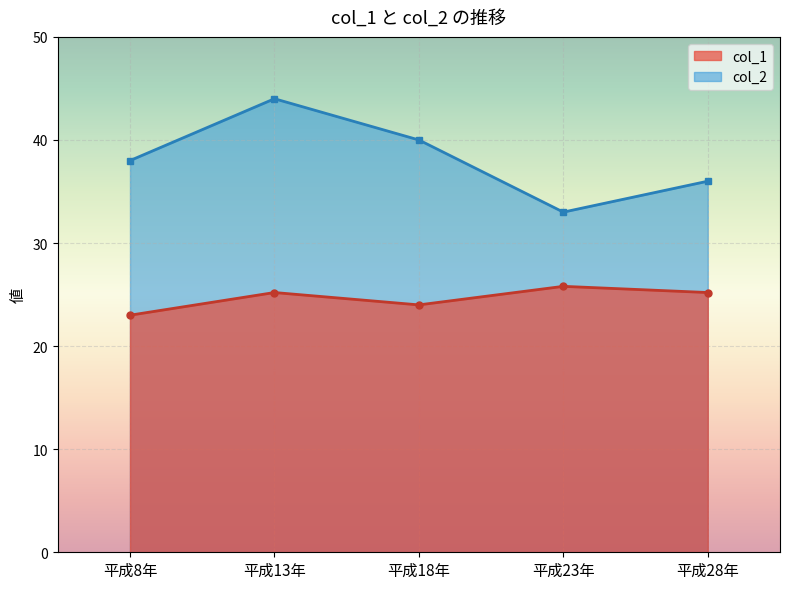

Reading left to right, list all the values displayed in this chart.

col_1: 23.0	25.2	24.0	25.8	25.2
col_2: 38.0	44.0	40.0	33.0	36.0